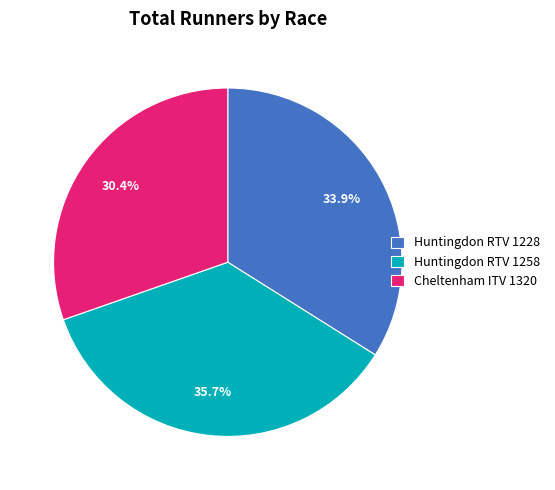

How many slices are in this pie chart?

3